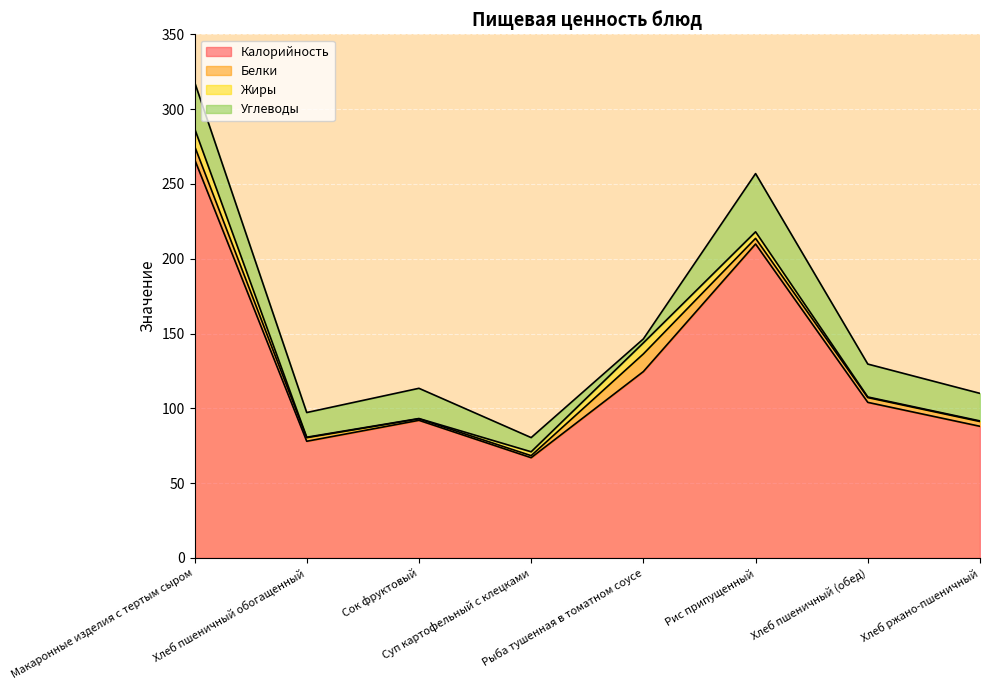

What is the difference between the highest and lowest values at Рис припущенный?

206.1